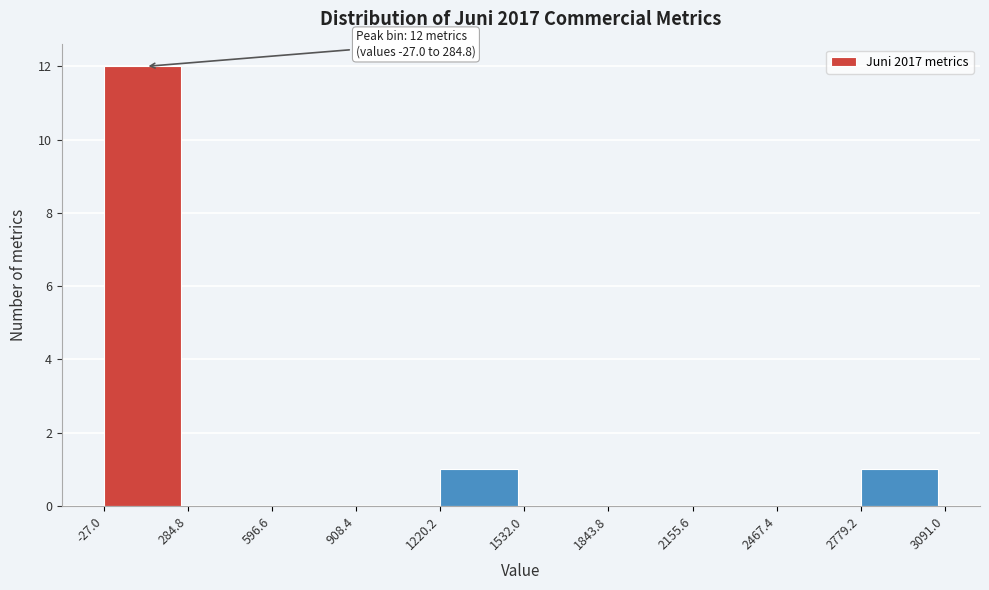

Which range on the x-axis has the tallest bar?

-27.0 to 284.8